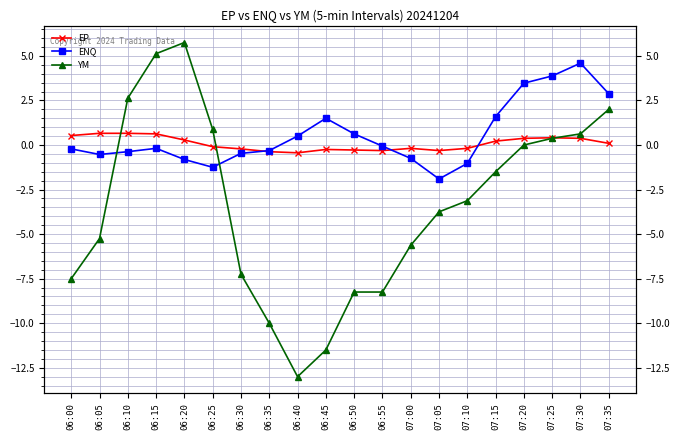

Where do ENQ and YM first cross each other?

06:05 and 06:10